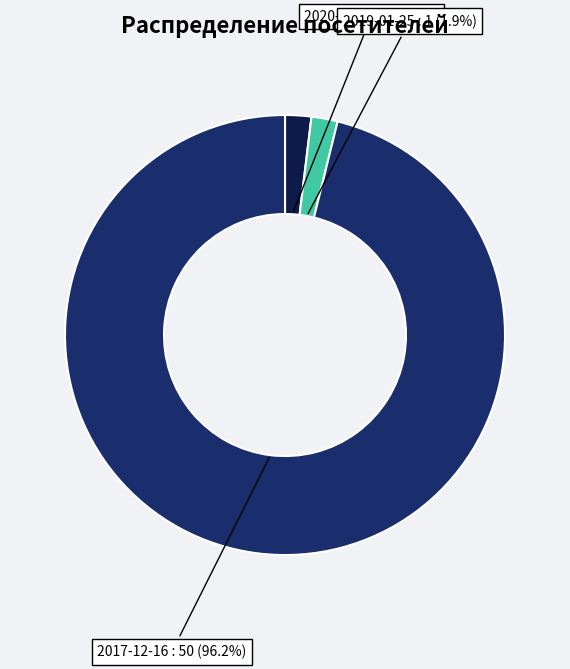

Does any single category account for the majority?

Yes